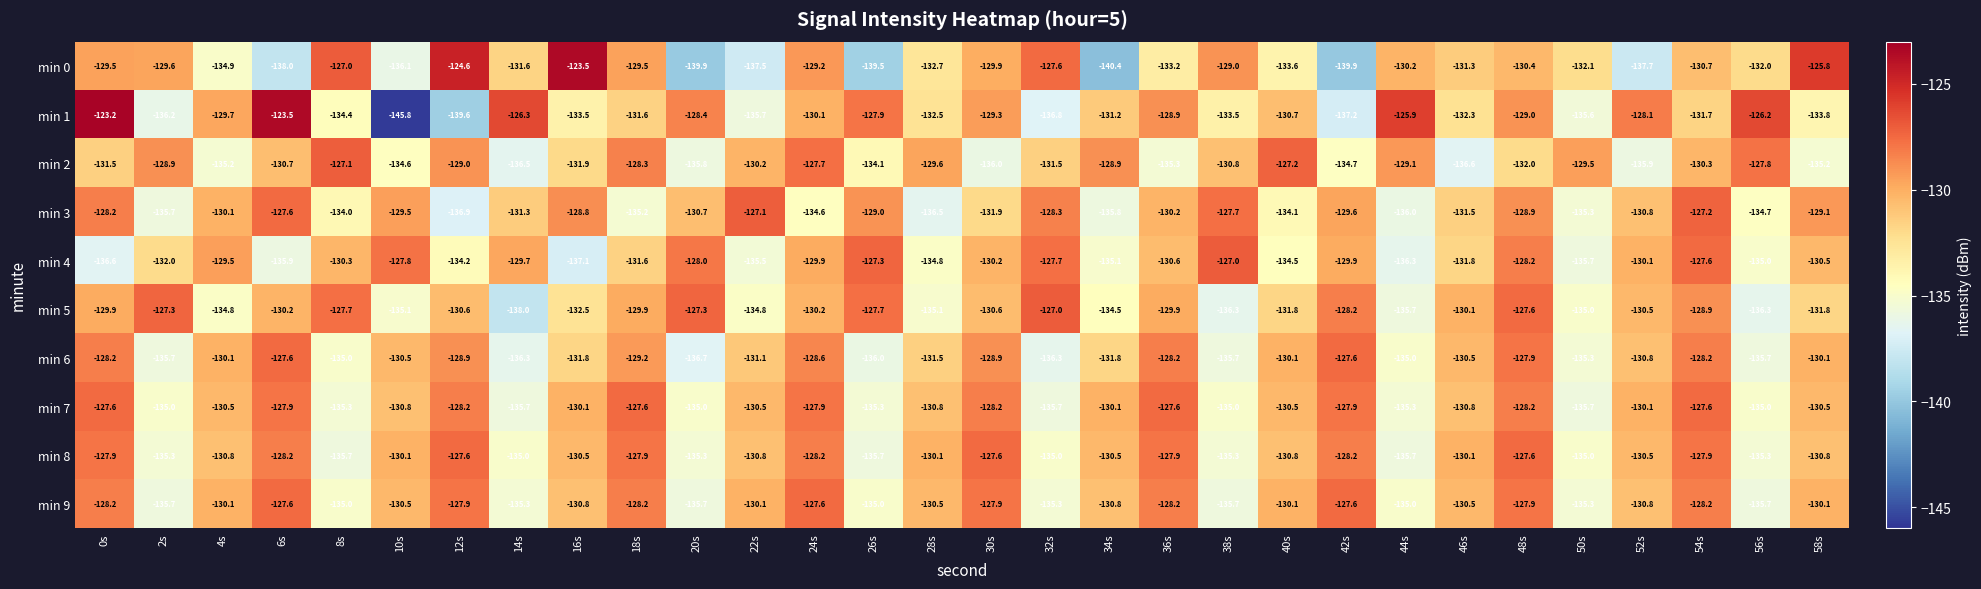

At which category is the sum across all series the highest?

48s